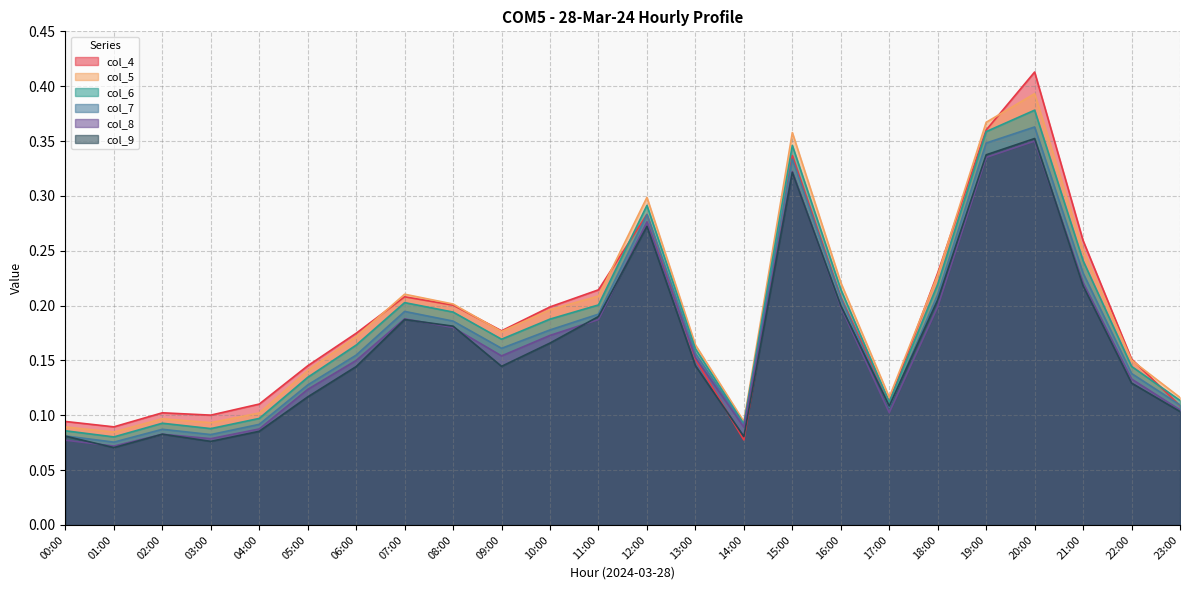

Between 02:00 and 12:00, which series saw the biggest shift?

col_5